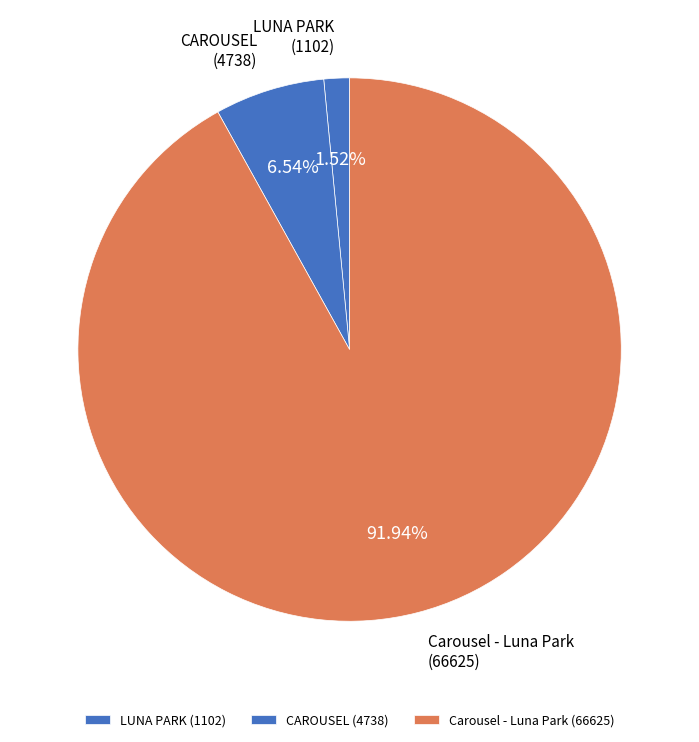

True or false: CAROUSEL accounts for 7% of the total.

True